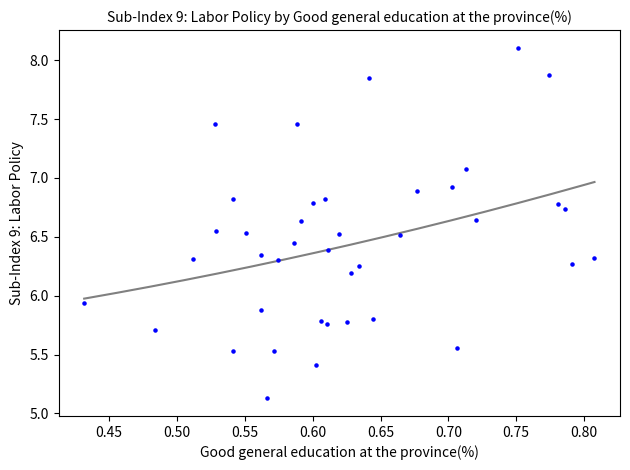

What is the range of X values (max minus min)?

0.4